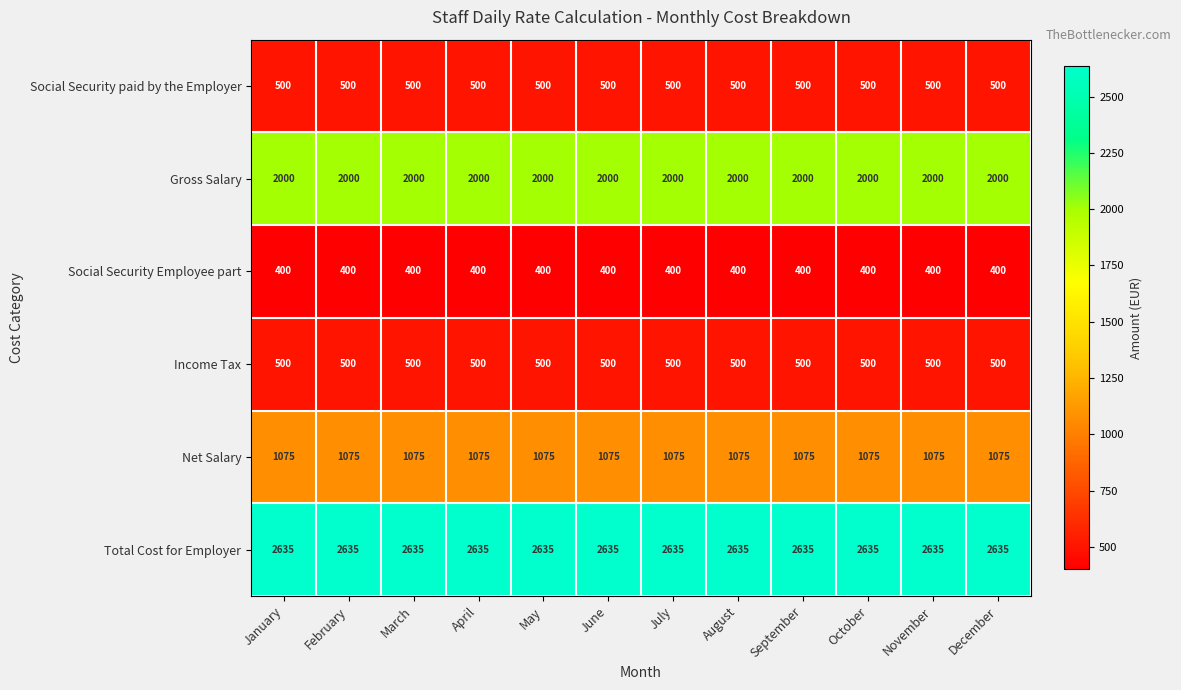

Which series has the largest total across all categories?

Total Cost for Employer